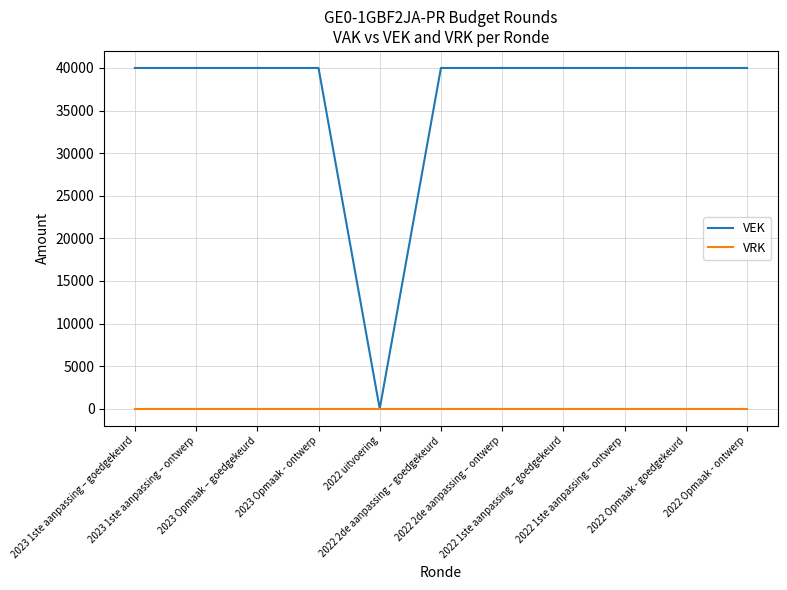

Reading left to right, extract all data points from this chart.

VEK: 2023 1ste aanpassing – goedgekeurd=40000	2023 1ste aanpassing – ontwerp=40000	2023 Opmaak – goedgekeurd=40000	2023 Opmaak - ontwerp=40000	2022 uitvoering=0	2022 2de aanpassing – goedgekeurd=40000	2022 2de aanpassing – ontwerp=40000	2022 1ste aanpassing – goedgekeurd=40000	2022 1ste aanpassing – ontwerp=40000	2022 Opmaak - goedgekeurd=40000	2022 Opmaak - ontwerp=40000
VRK: 2023 1ste aanpassing – goedgekeurd=0	2023 1ste aanpassing – ontwerp=0	2023 Opmaak – goedgekeurd=0	2023 Opmaak - ontwerp=0	2022 uitvoering=0	2022 2de aanpassing – goedgekeurd=0	2022 2de aanpassing – ontwerp=0	2022 1ste aanpassing – goedgekeurd=0	2022 1ste aanpassing – ontwerp=0	2022 Opmaak - goedgekeurd=0	2022 Opmaak - ontwerp=0